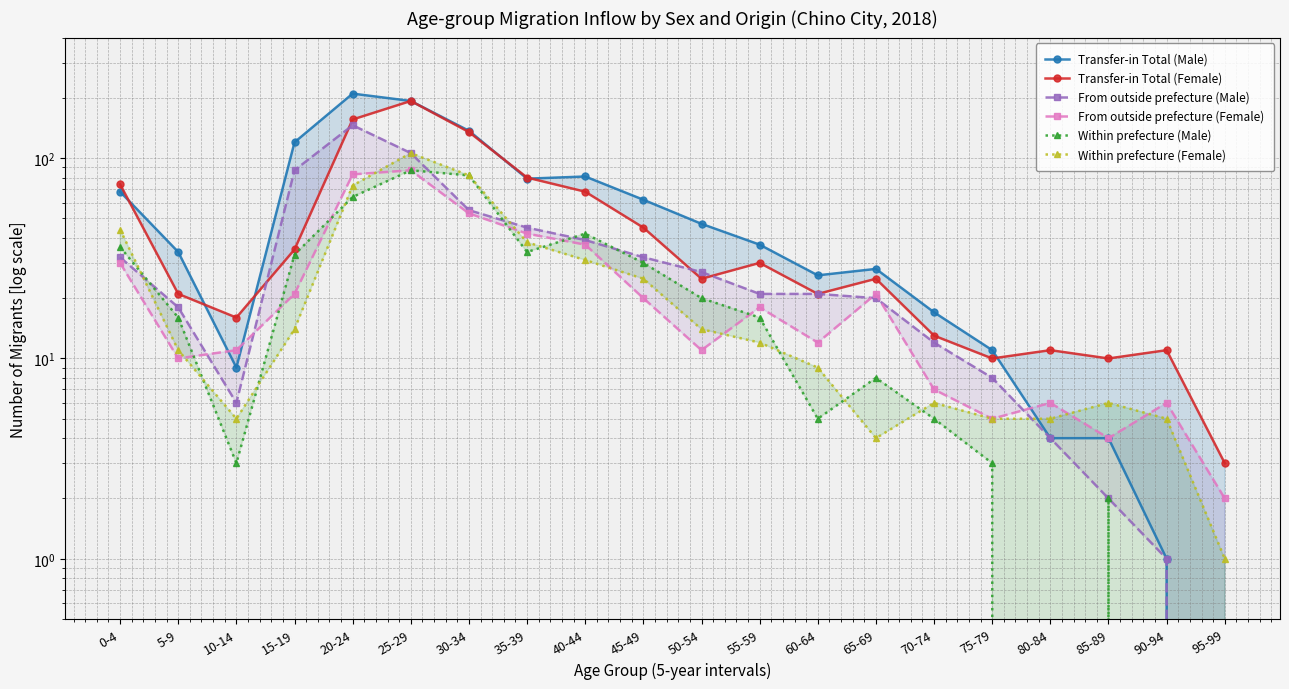

Which category has the highest value in the Within prefecture (Female) series?

25-29